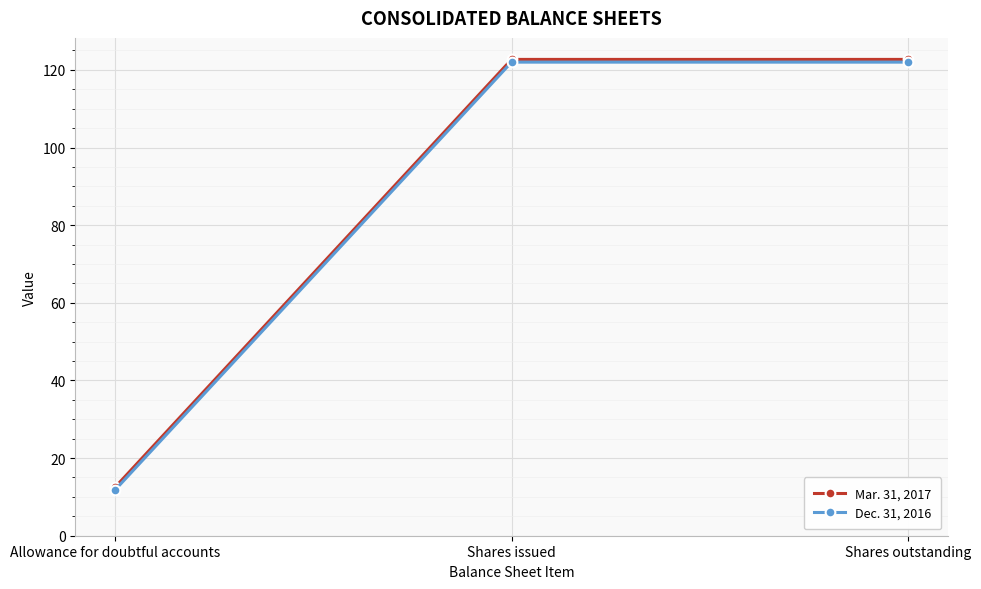

List the series in order of their overall mean, lowest first.

Dec. 31, 2016, Mar. 31, 2017